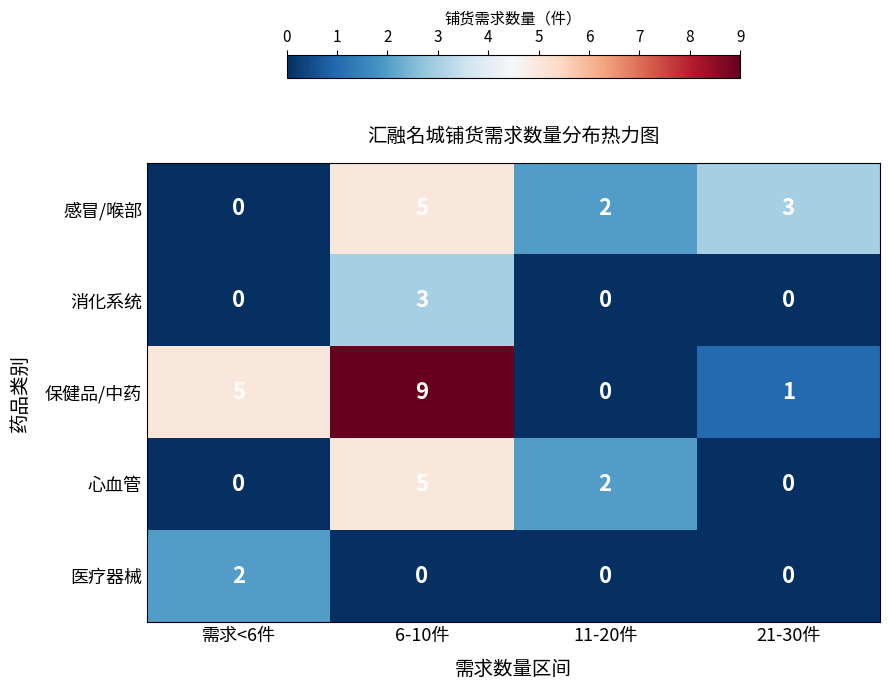

What value does the 感冒/喉部 series have at 6-10件?

5